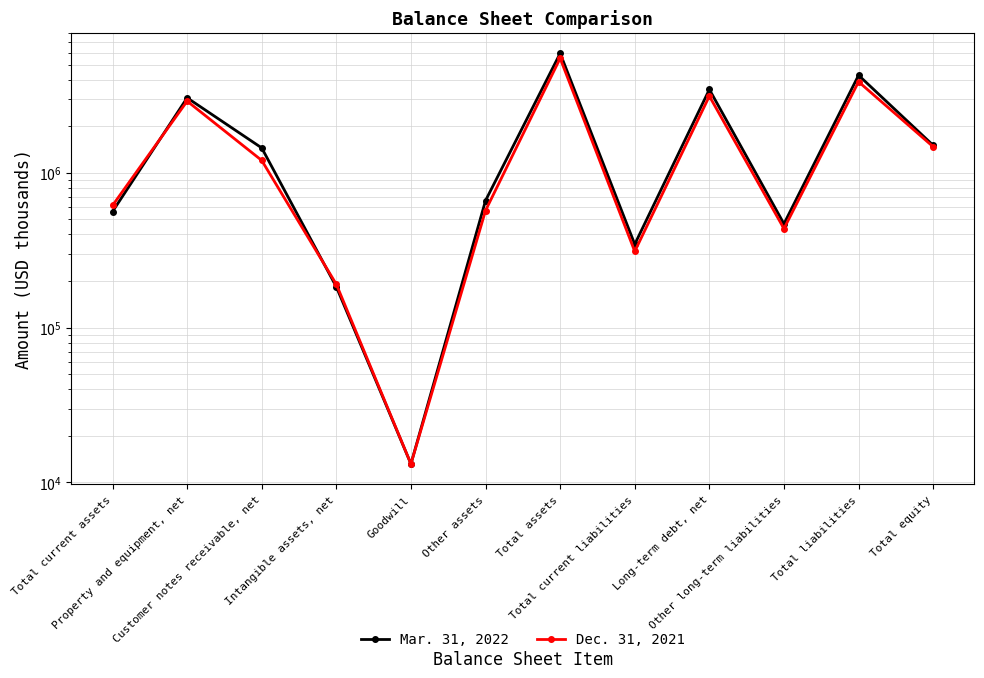

Which series changed the most between Goodwill and Total liabilities?

Mar. 31, 2022